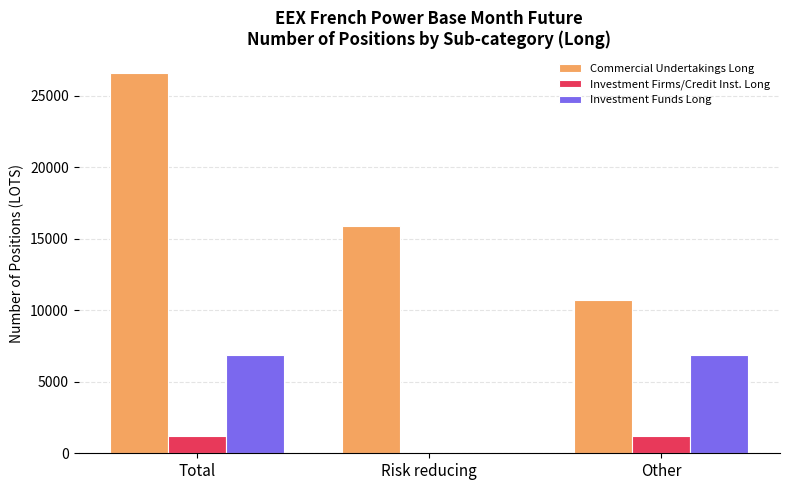

Which series has the largest total across all categories?

Commercial Undertakings Long